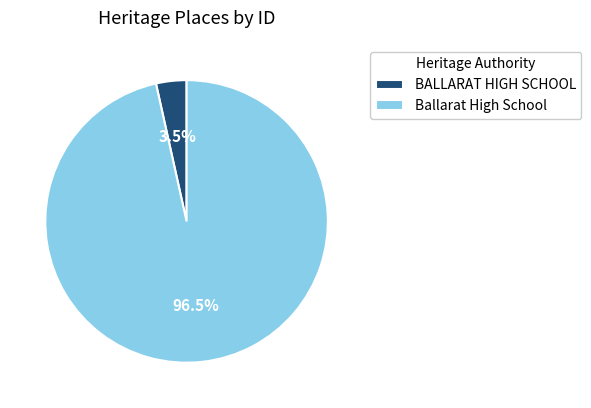

Between Ballarat High School and BALLARAT HIGH SCHOOL, which is larger?

Ballarat High School